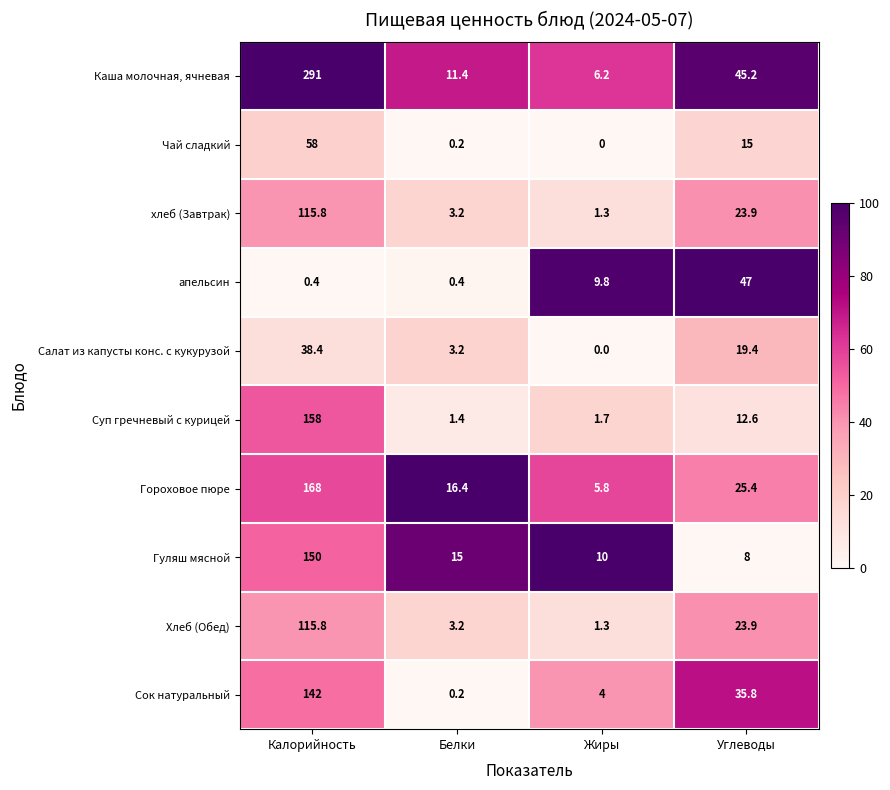

List the labels in order of хлеб (Завтрак) value, smallest first.

Жиры, Белки, Углеводы, Калорийность